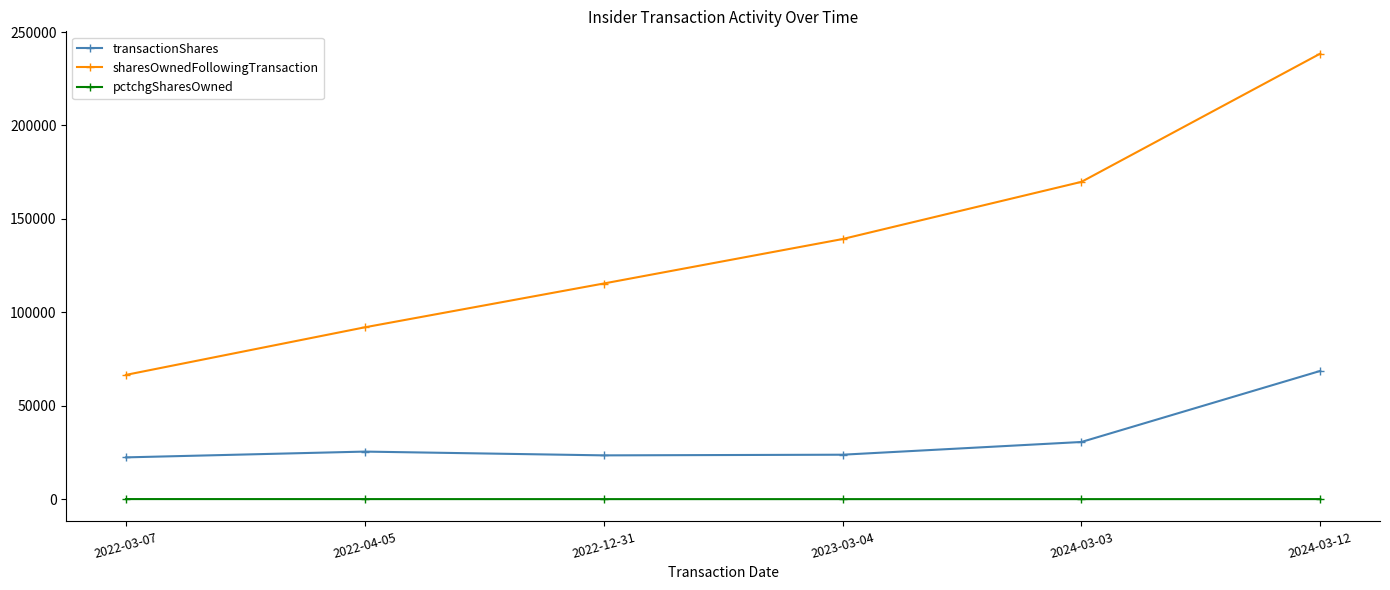

Which series has the largest total across all categories?

sharesOwnedFollowingTransaction